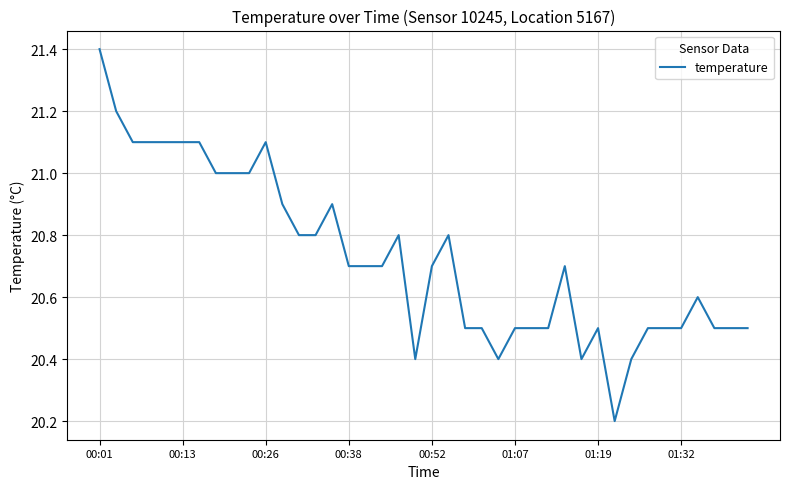

How many lines are shown in the chart?

1